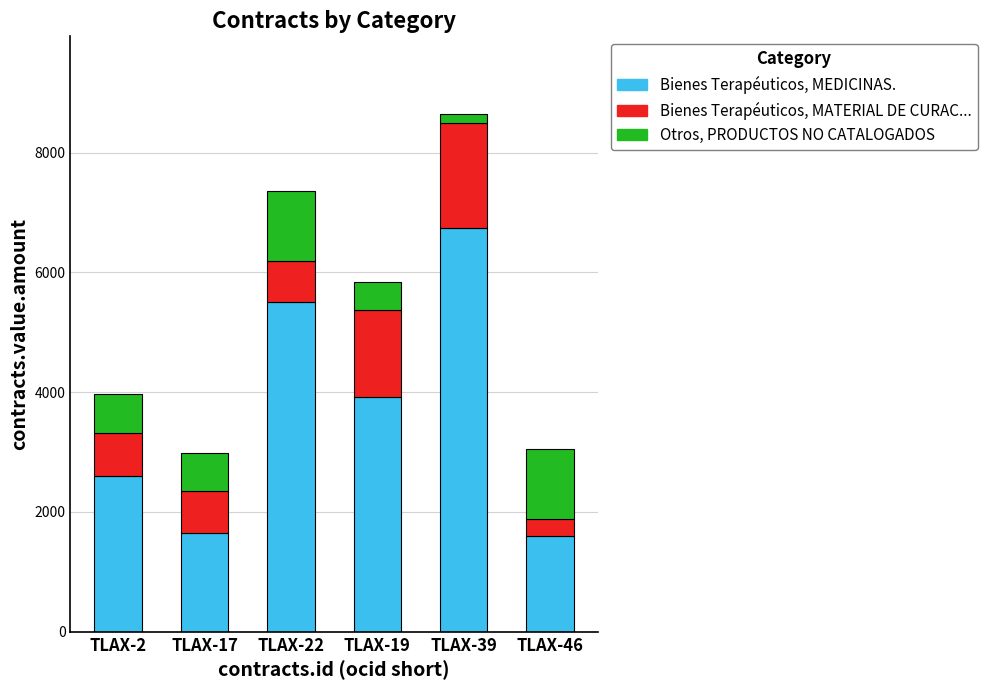

What is the difference between the second highest and minimum values in the Bienes Terapéuticos, MEDICINAS. series?

3900